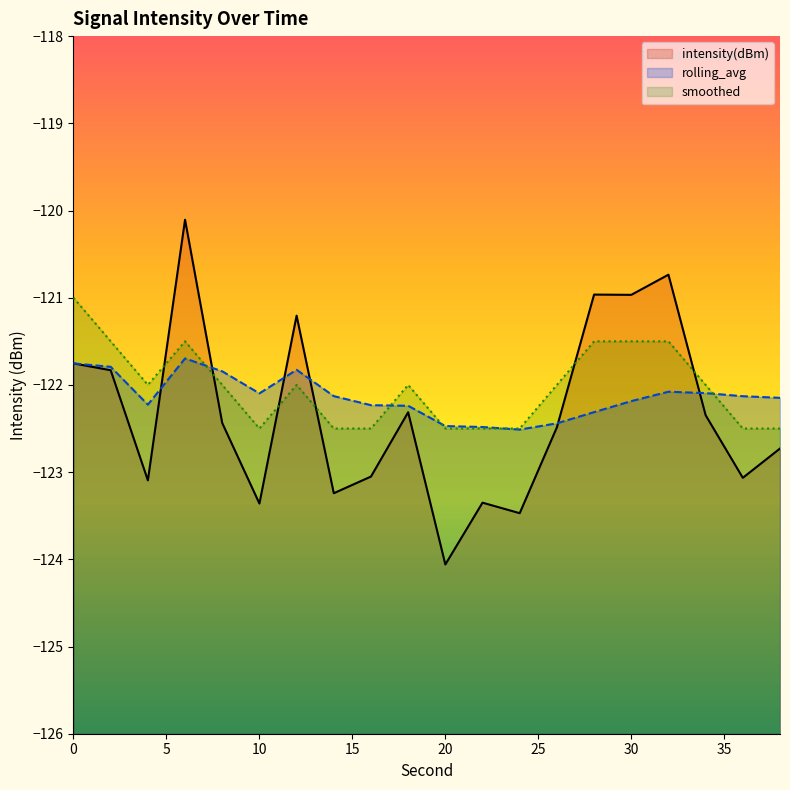

How many intersections are there between smoothed and rolling_avg?

5